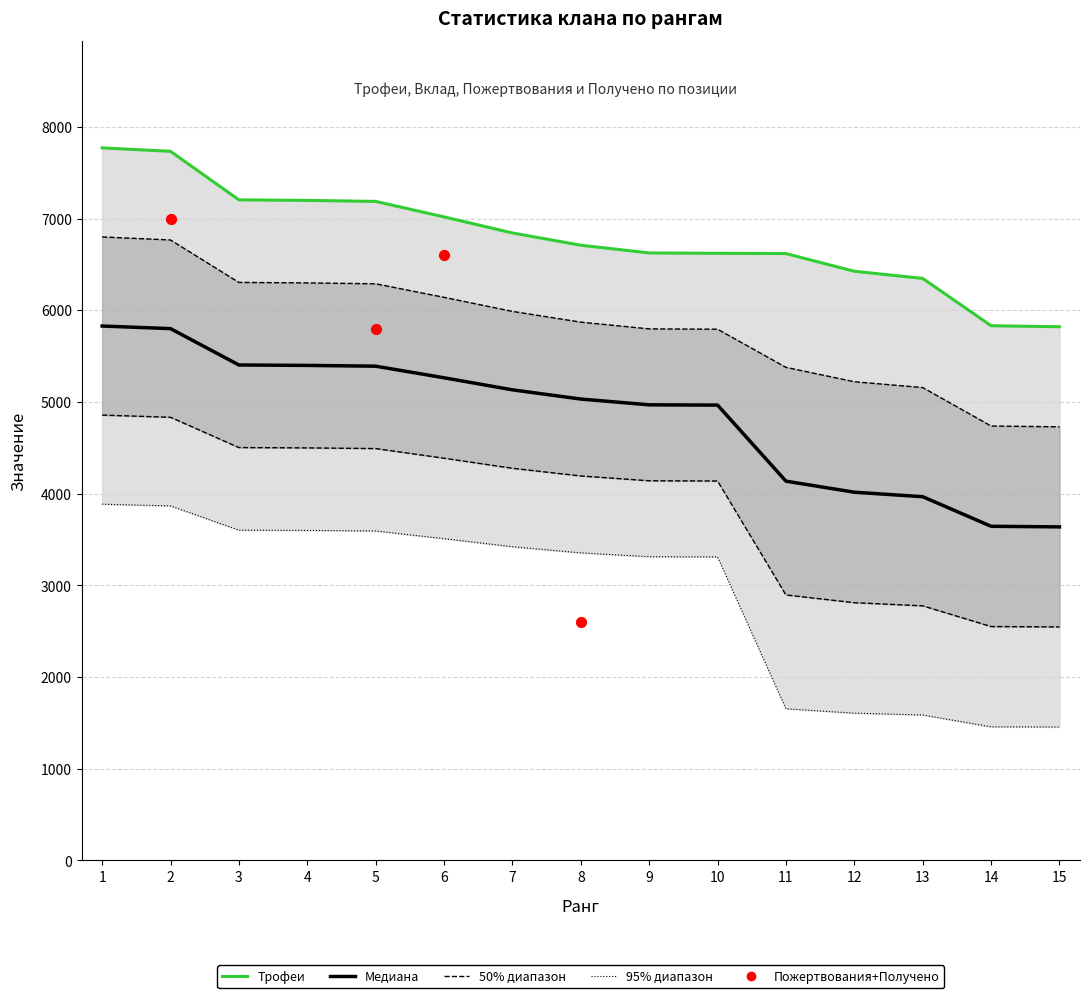

Which series has the largest total across all categories?

Трофеи